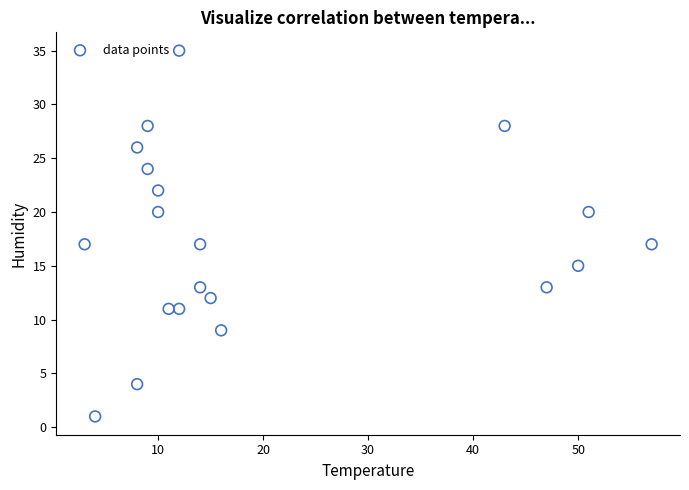

What is the range of Y values (max minus min)?

34